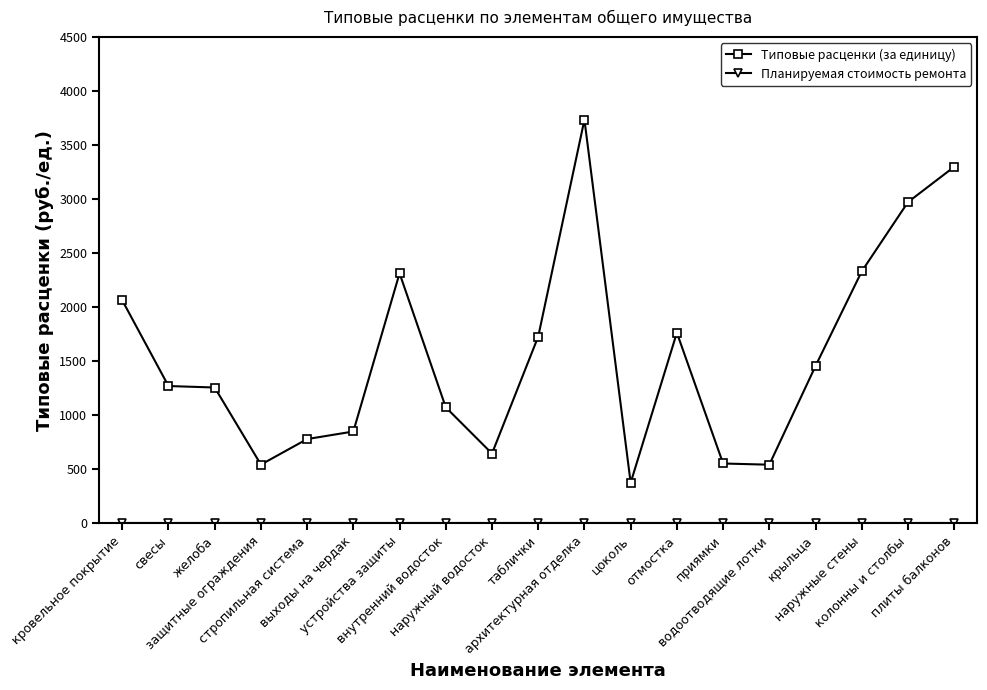

True or false: Типовые расценки (за единицу) has more than 1 points higher than both neighbors.

True